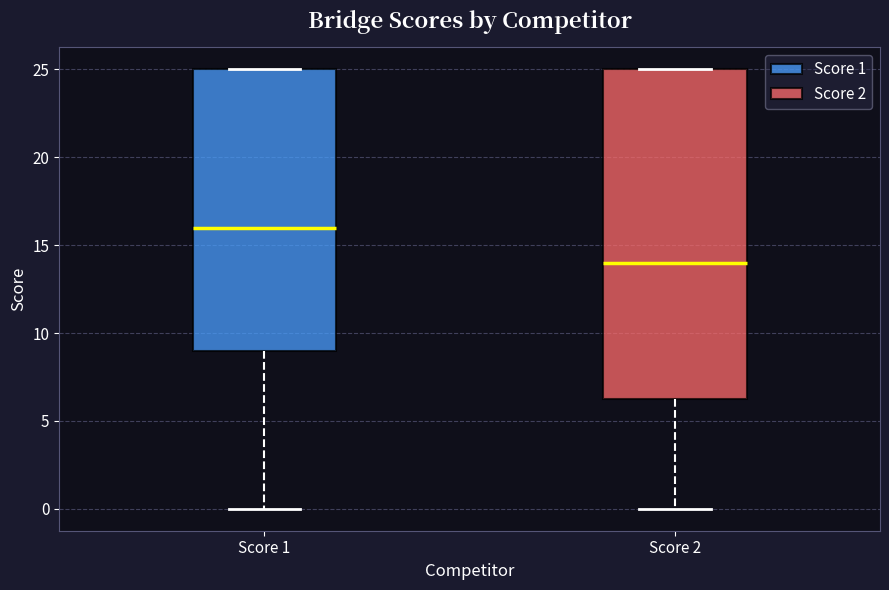

Reading left to right, transcribe this box plot: for each box, give where its median line is, the range the box spans, and where its two whiskers end, as read against the y-axis. The values are not printed on the chart, so give them approximately, as read against the axis.

Score 1: median 16.0, box 9.0 to 25.0, whiskers 0.0 to 25.0
Score 2: median 14.0, box 6.5 to 25.0, whiskers 0.0 to 25.0